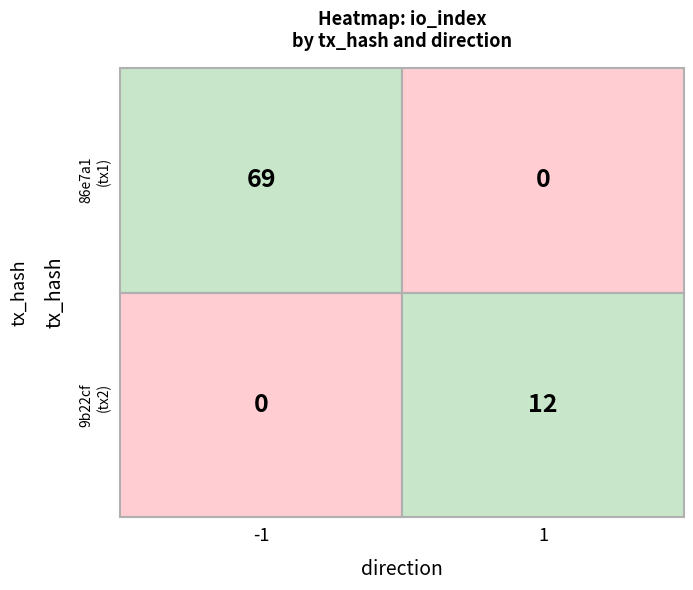

Which series has the widest spread of values?

86e7a1dbb85fc390fc2e1279e39c368b3241245